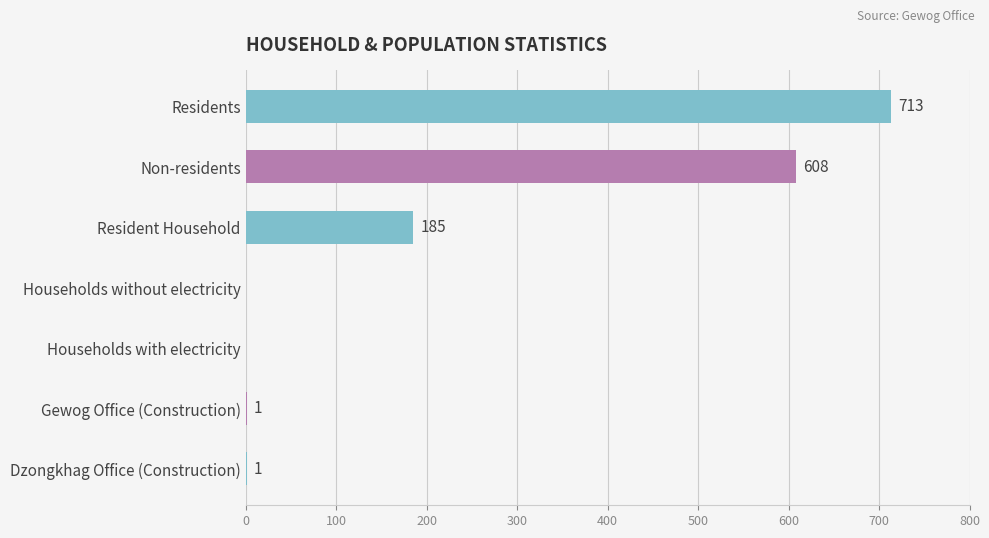

Count the number of categories in the chart.

7